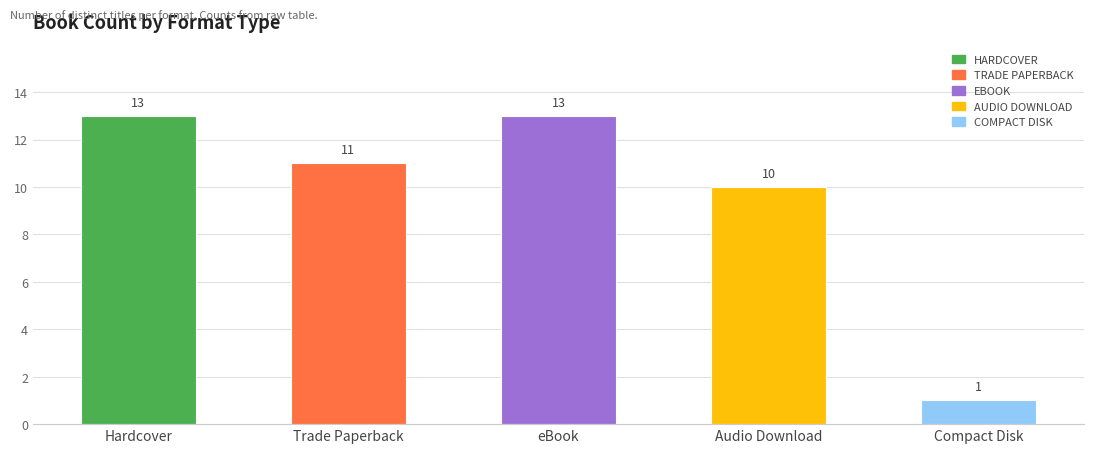

Which series has the widest spread of values?

Hardcover